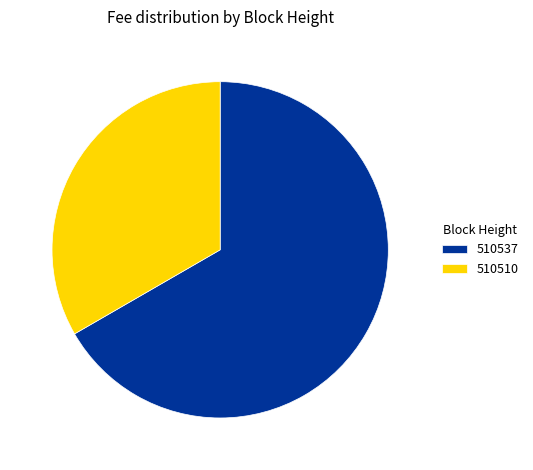

What is the ratio of the value at 510510 to the value at 510537?

0.5